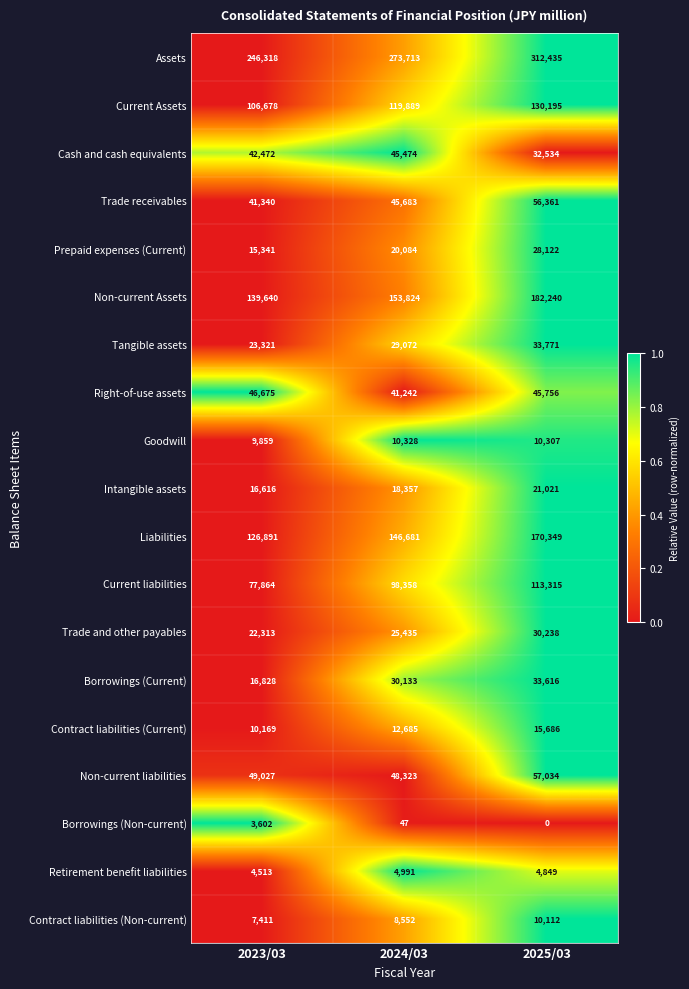

What is the sum of all Current Assets values?

356762